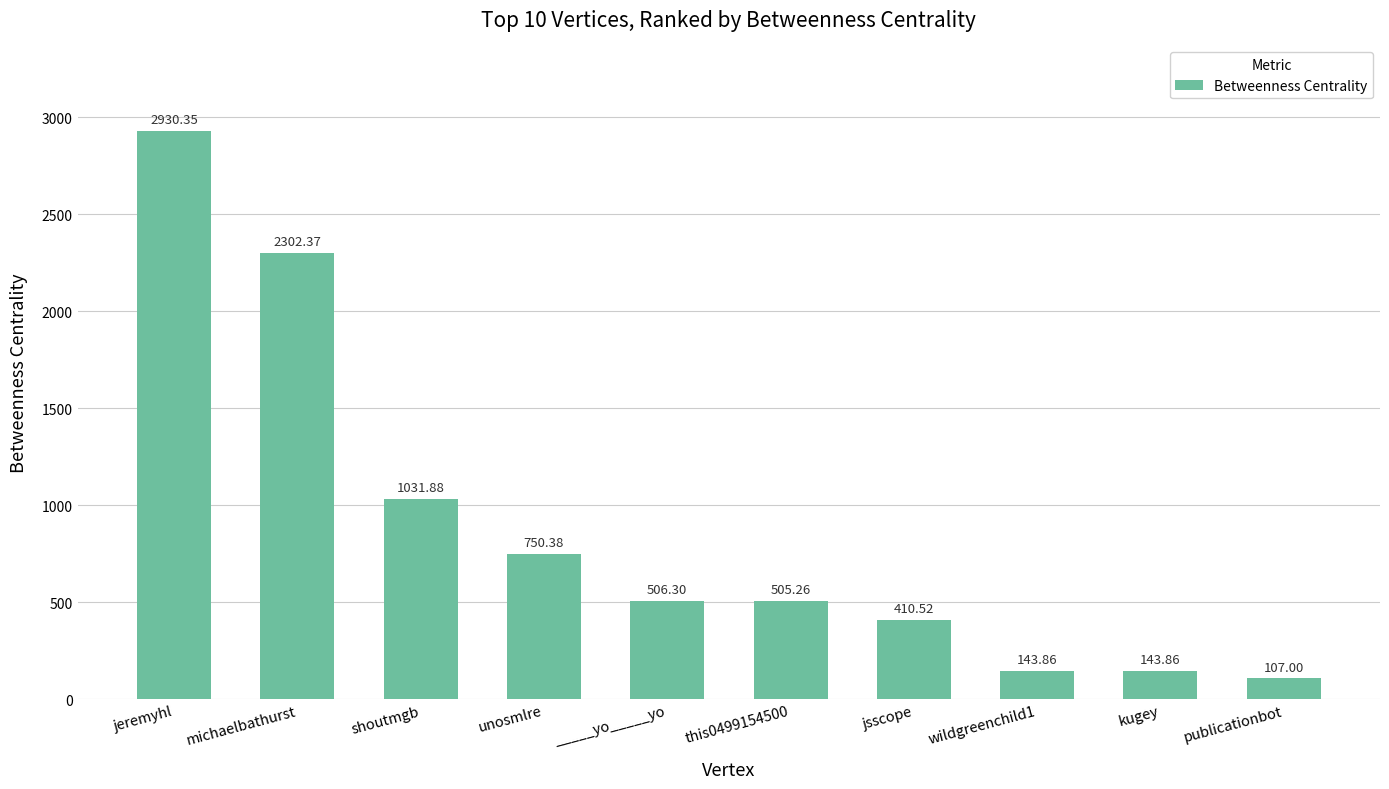

Does the chart contain stacked bars?

No